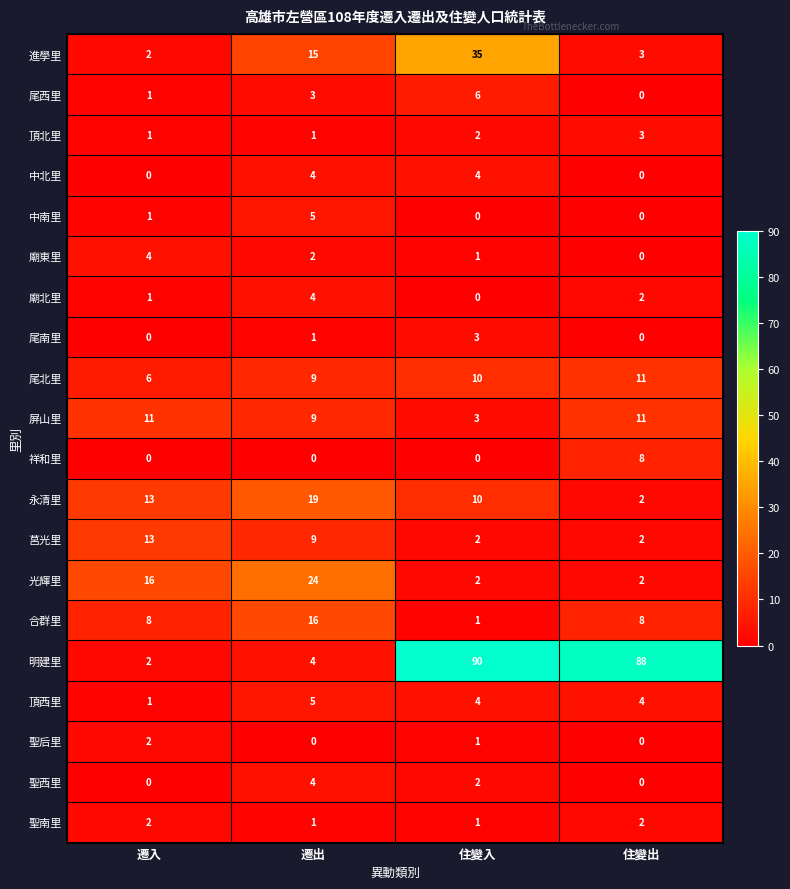

The 尾南里 series shows 3 at 住變入. True or false?

True